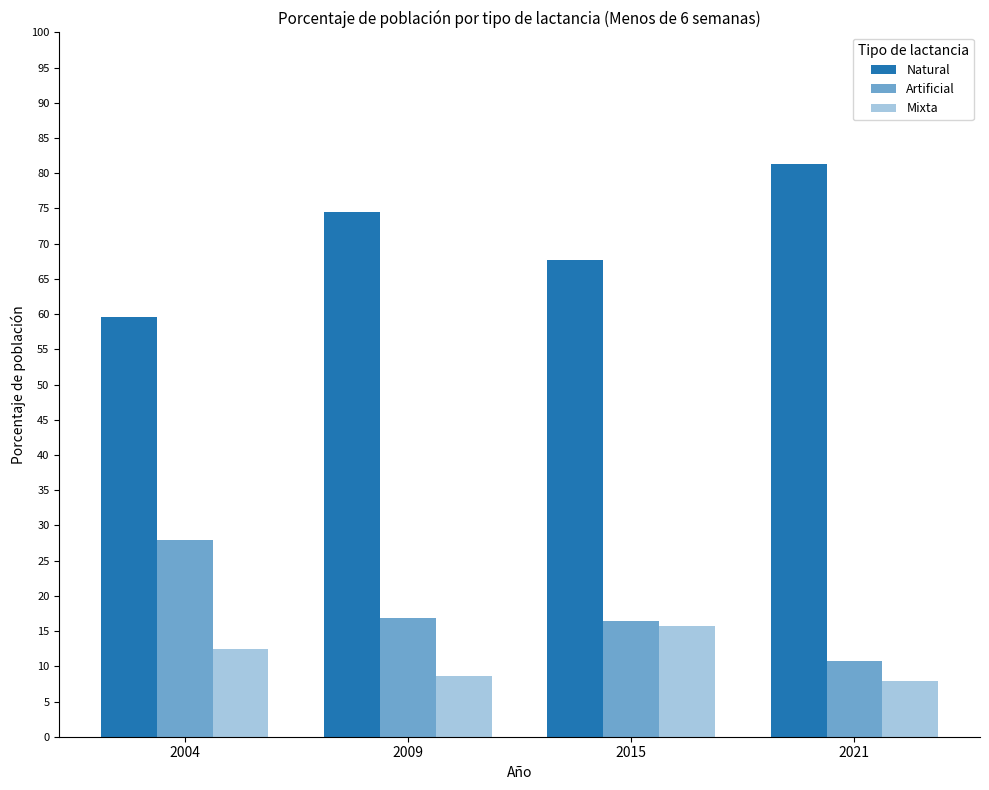

The value of Natural at 2021 is 132.4. True or false?

False